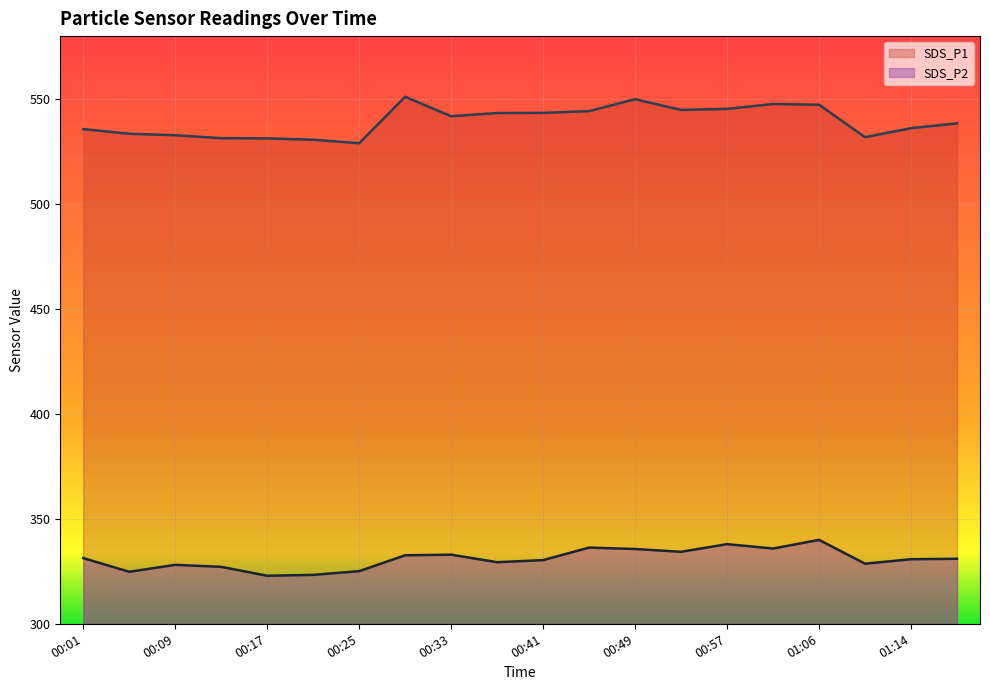

True or false: SDS_P2 and SDS_P1 intersect in this chart.

False